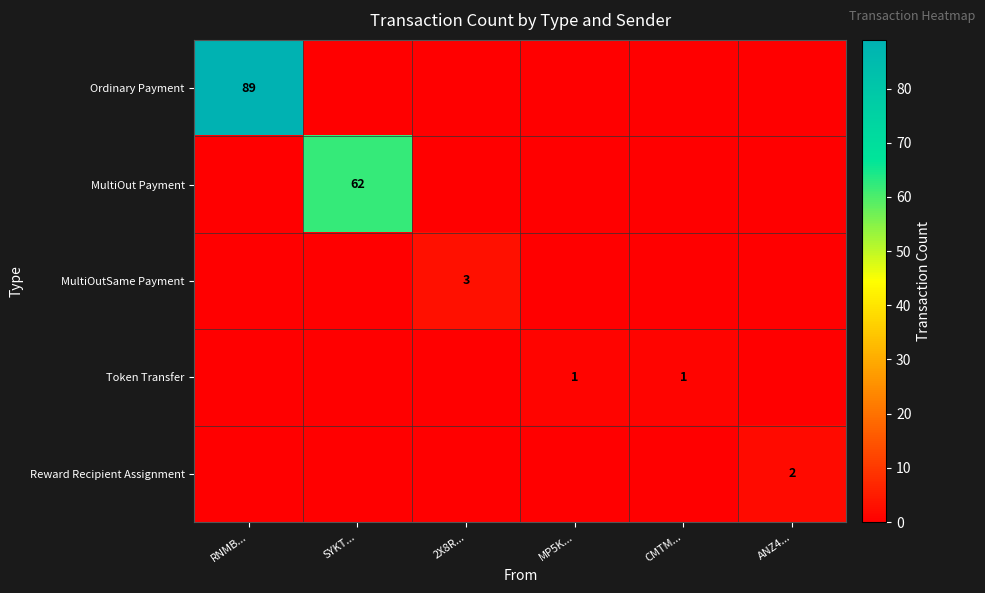

The Token Transfer series shows 2 at CMTM.... True or false?

False